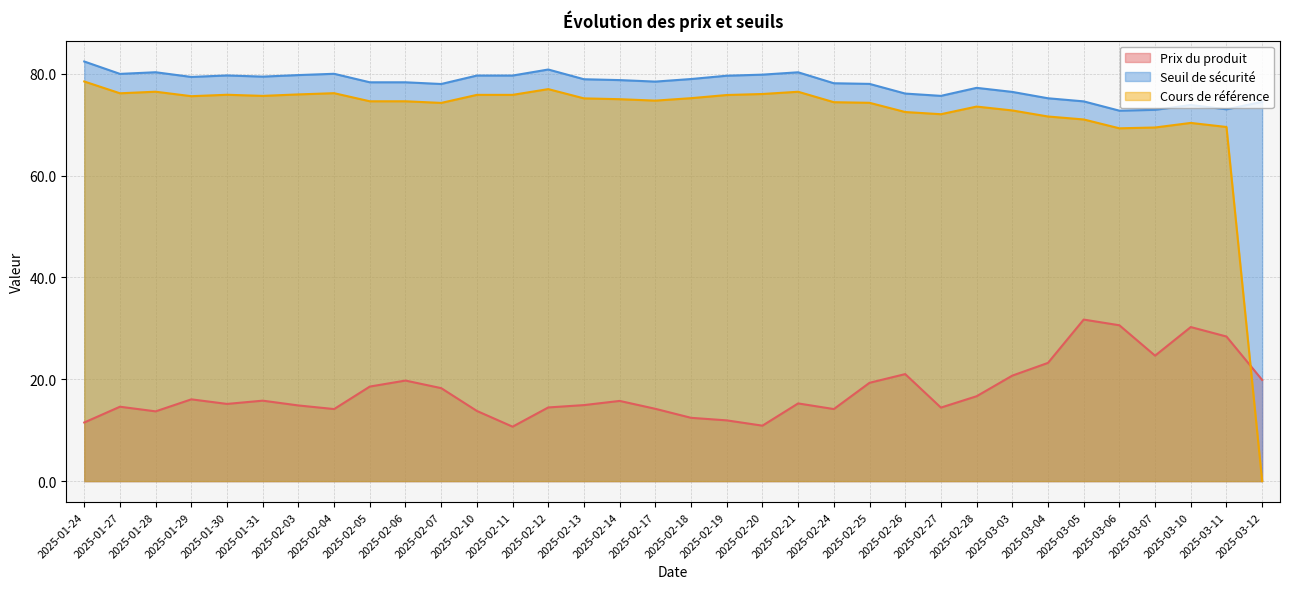

At which category does the chart reach its peak across all series?

2025-01-24